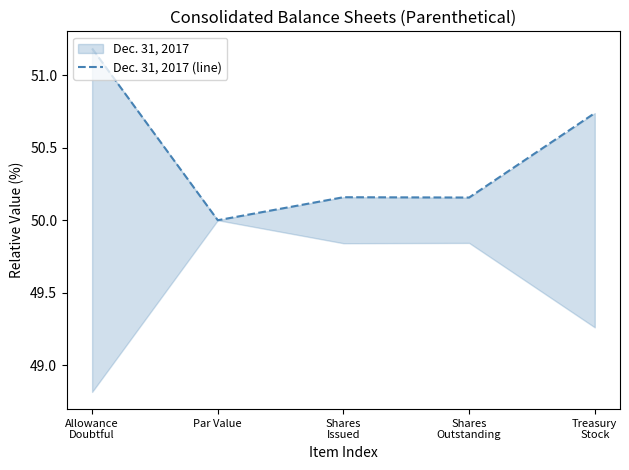

Which has a higher value, Shares
Issued or Shares
Outstanding?

Shares
Issued